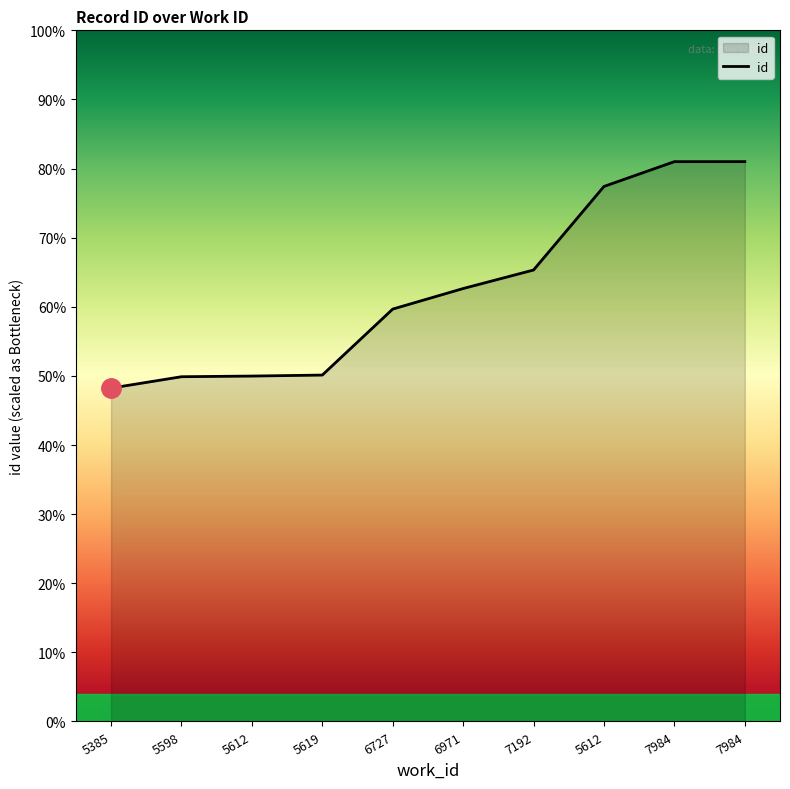

True or false: the data has more than 1 interior local peaks.

False